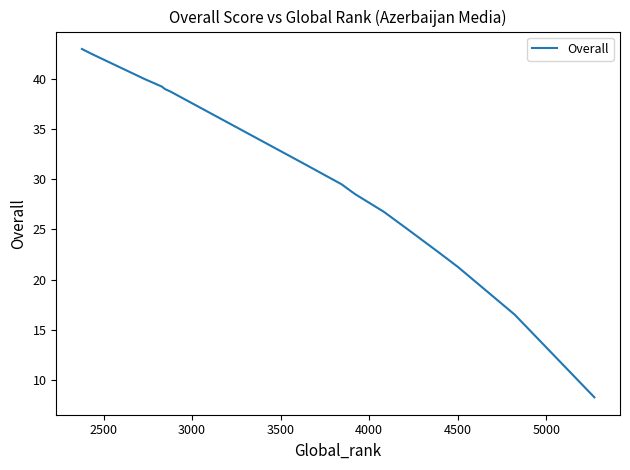

What is the greatest value displayed?

43.0